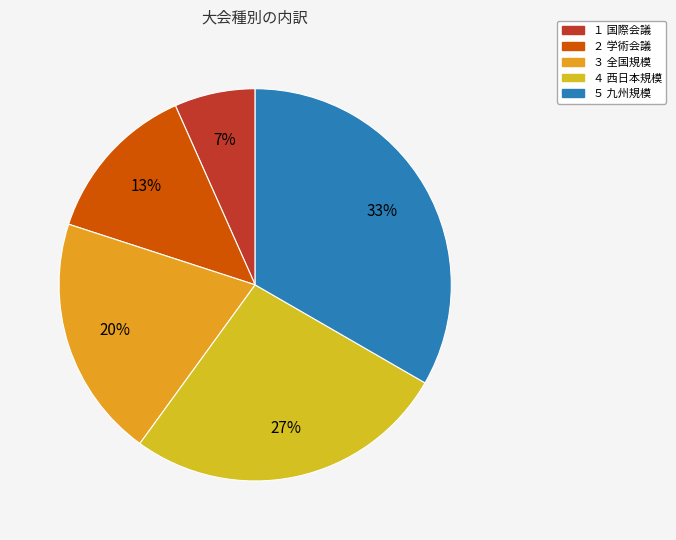

What percentage is NOT represented by ５ 九州規模?

66.7%